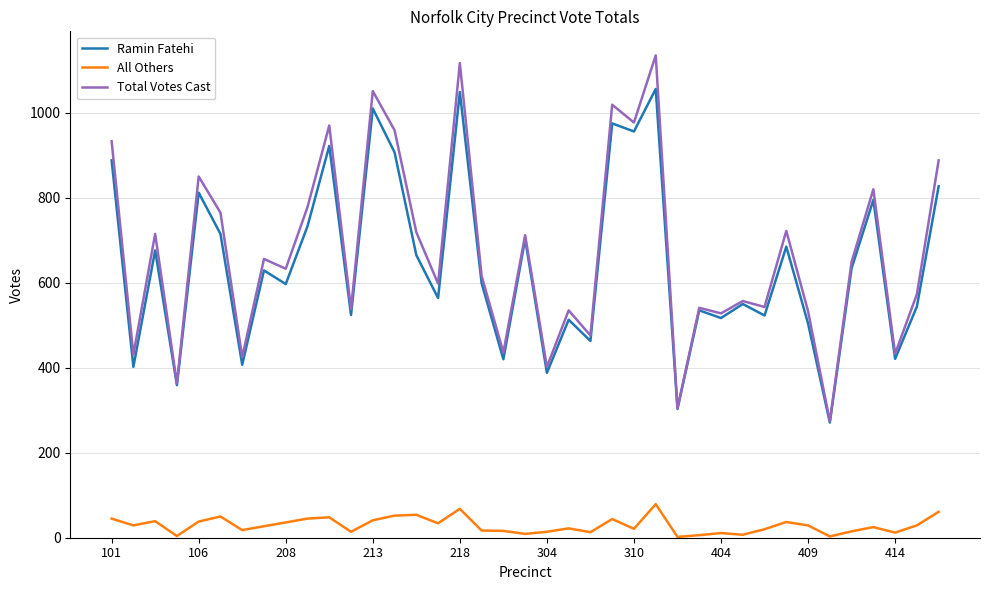

What is the difference between the maximum and minimum values in the Total Votes Cast series?

861